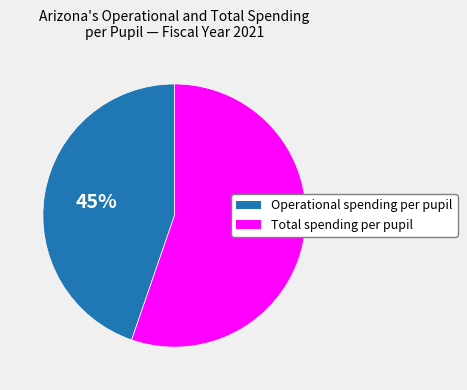

To the nearest percent, what is the combined percentage of Operational spending per pupil and Total spending per pupil?

100%